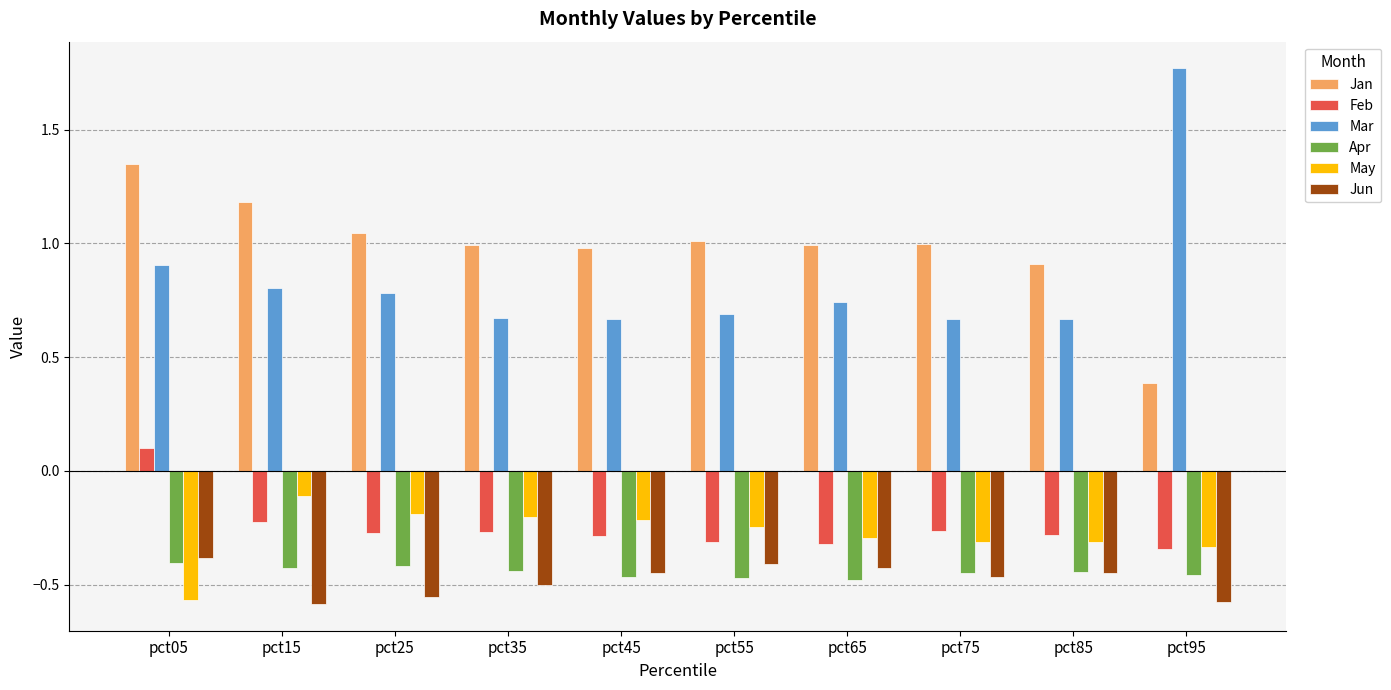

Which category has the highest value across all series?

pct95